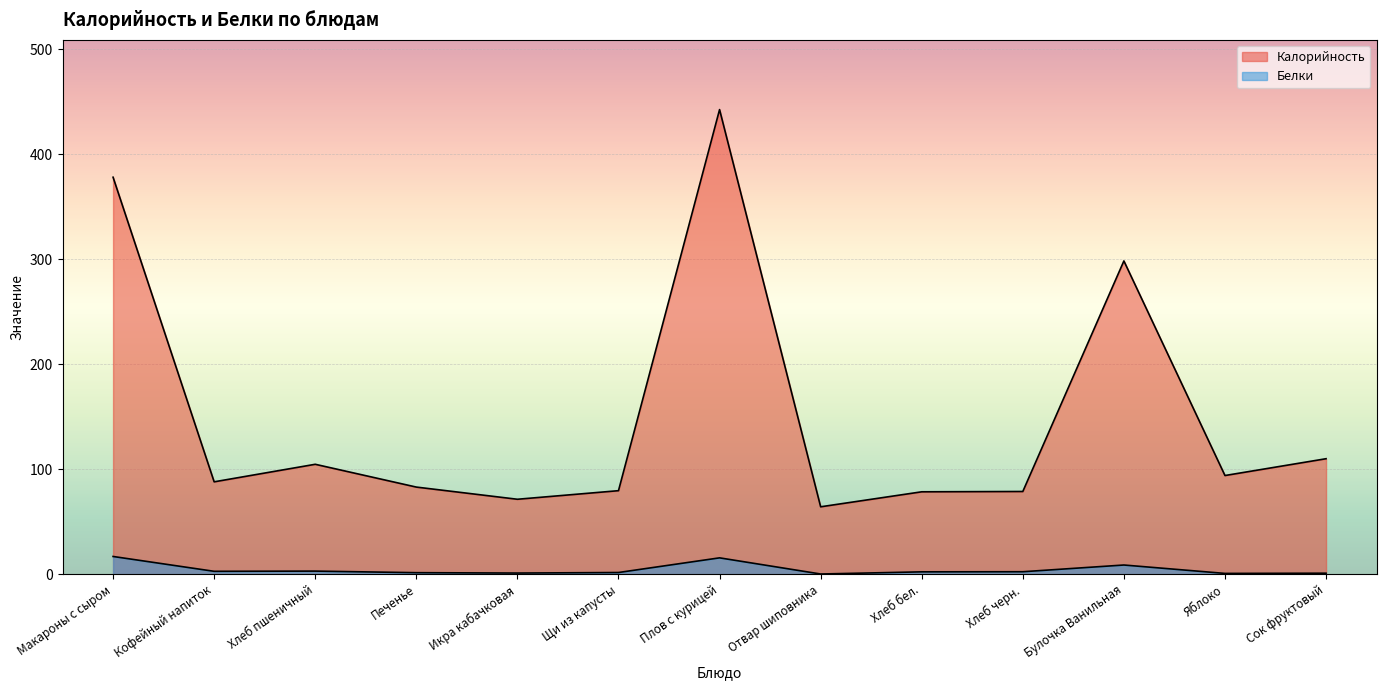

Reading left to right, list all the values displayed in this chart.

Калорийность: Макароны с сыром=378.0	Кофейный напиток=88.0	Хлеб пшеничный=104.7	Печенье=83.0	Икра кабачковая=71.4	Щи из капусты=79.6	Плов с курицей=442.4	Отвар шиповника=64.2	Хлеб бел.=78.5	Хлеб черн.=78.8	Булочка Ванильная=298.3	Яблоко=94.0	Сок фруктовый=110.0
Белки: Макароны с сыром=16.9	Кофейный напиток=2.8	Хлеб пшеничный=3.0	Печенье=1.5	Икра кабачковая=1.1	Щи из капусты=1.7	Плов с курицей=15.6	Отвар шиповника=0.2	Хлеб бел.=2.3	Хлеб черн.=2.4	Булочка Ванильная=8.8	Яблоко=0.8	Сок фруктовый=1.0